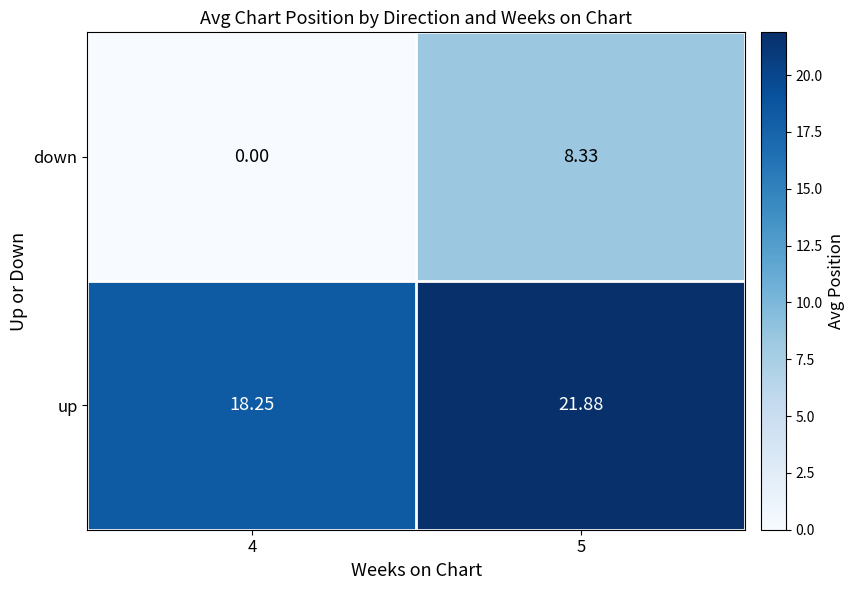

List the series in order of their peak value, lowest first.

down, up